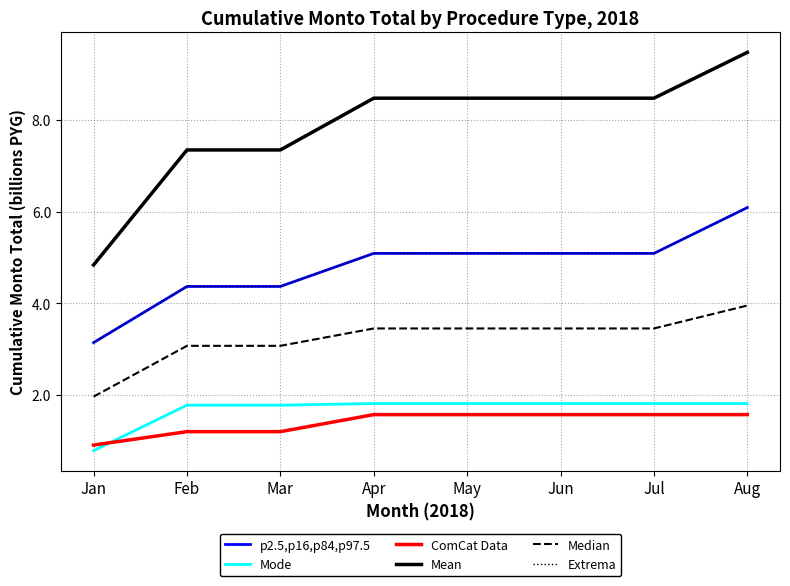

Which category has the highest value across all series?

Aug